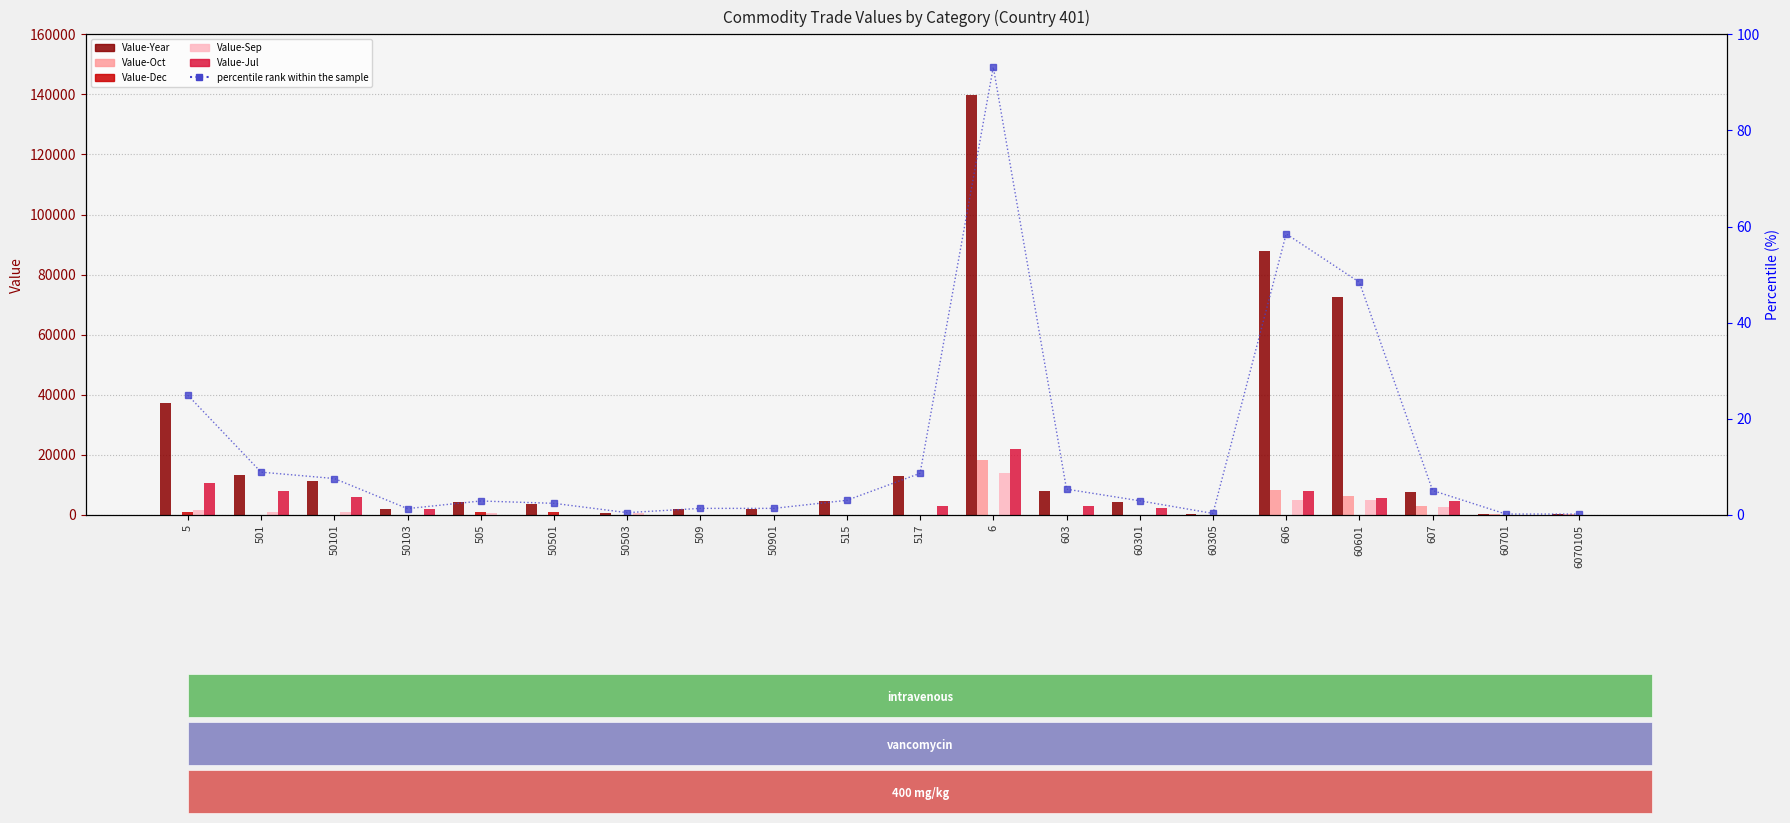

List the series in order of their peak value, lowest first.

percentile rank within the sample, Value-Dec, Value-Sep, Value-Oct, Value-Jul, Value-Year